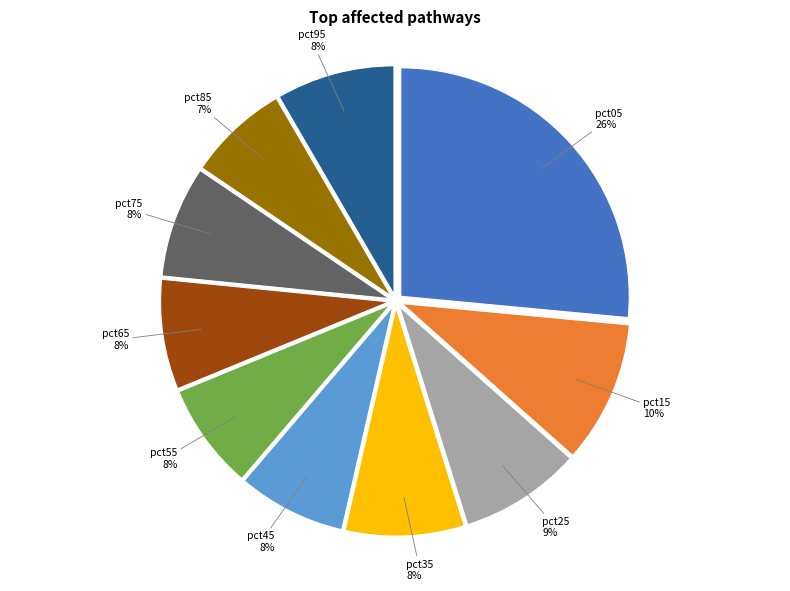

Does pct35 represent more than half of the total?

No